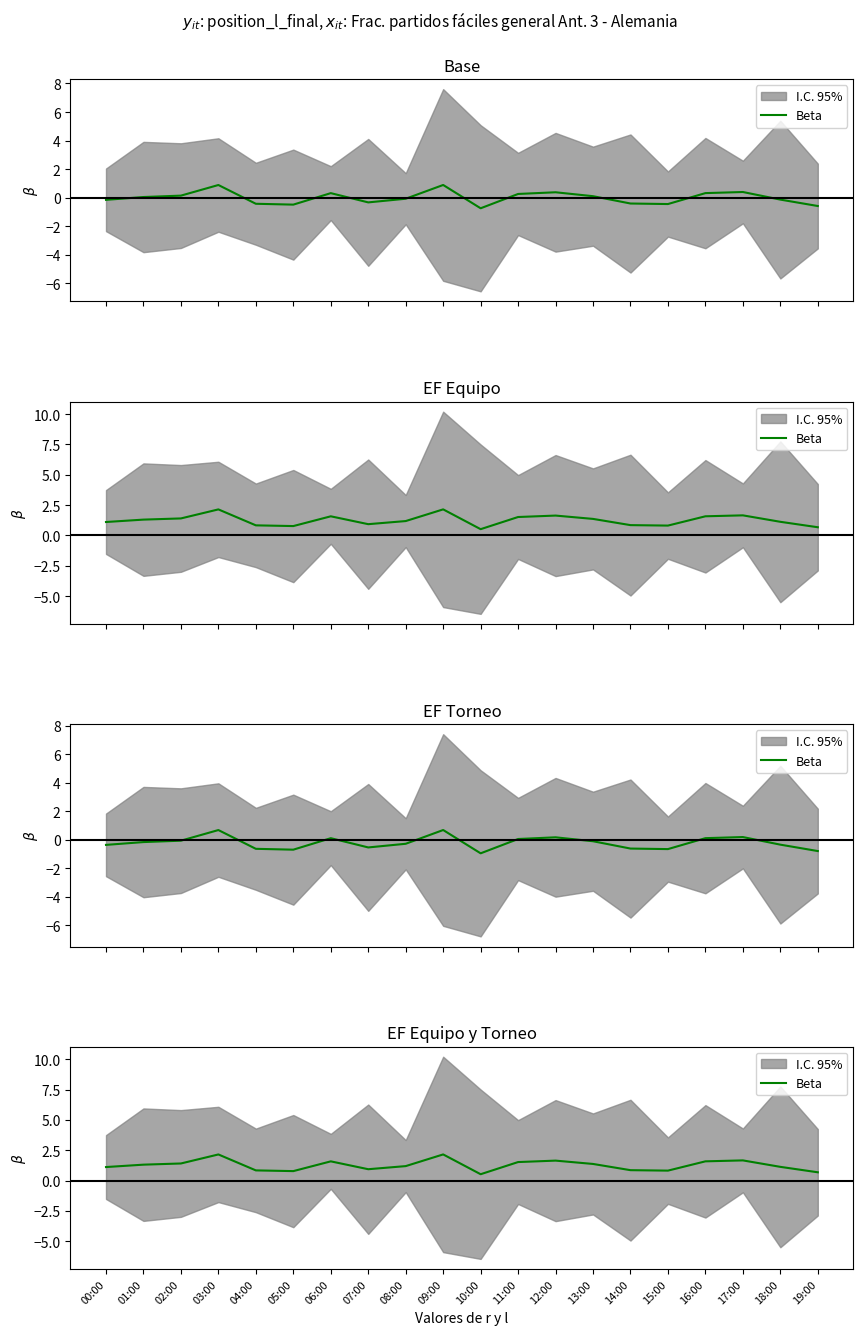

Reading right to left, transcribe all the data shown in this chart.

0.7	1.1	1.7	1.6	0.8	0.9	1.4	1.6	1.5	0.5	2.2	1.2	0.9	1.6	0.8	0.8	2.1	1.4	1.3	1.1